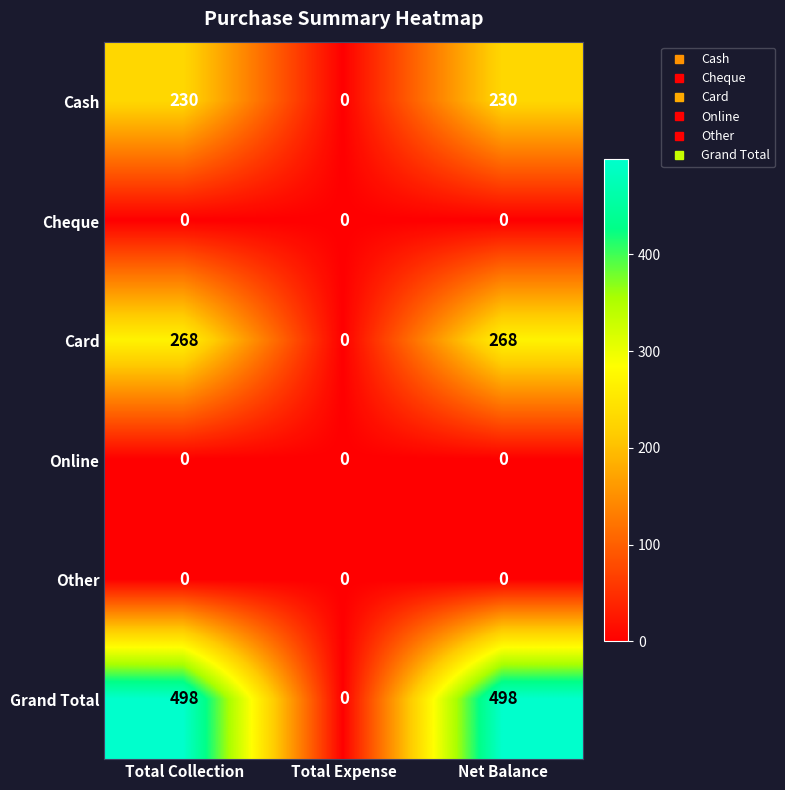

Reading left to right, what are all the values shown in this chart?

Cash: 230	0	230
Cheque: 0	0	0
Card: 268	0	268
Online: 0	0	0
Other: 0	0	0
Grand Total: 498	0	498